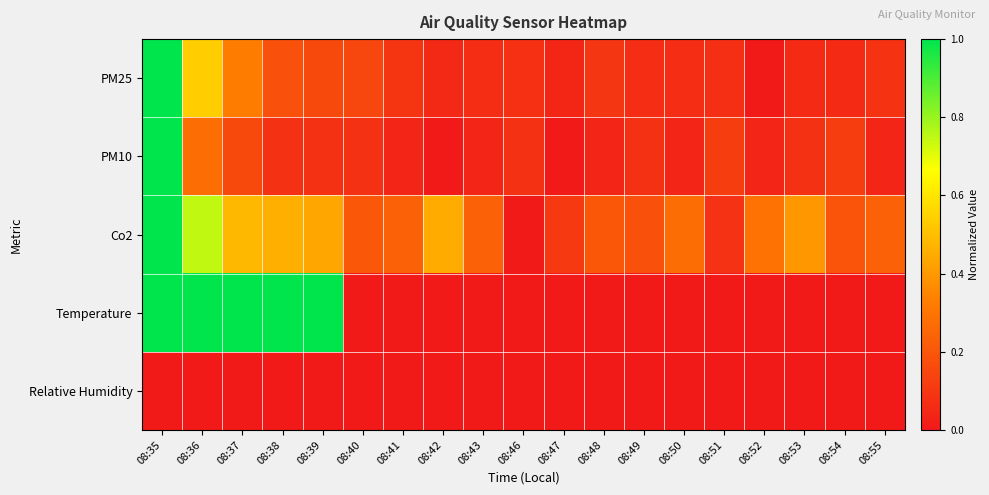

Reading right to left, list all the values displayed in this chart.

PM25: 08:55=0.1	08:54=0.1	08:53=0.1	08:52=0.0	08:51=0.1	08:50=0.1	08:49=0.1	08:48=0.1	08:47=0.0	08:46=0.1	08:43=0.1	08:42=0.1	08:41=0.1	08:40=0.1	08:39=0.2	08:38=0.2	08:37=0.3	08:36=0.5	08:35=1.0
PM10: 08:55=0.0	08:54=0.1	08:53=0.1	08:52=0.0	08:51=0.1	08:50=0.0	08:49=0.1	08:48=0.0	08:47=0.0	08:46=0.1	08:43=0.0	08:42=0.0	08:41=0.0	08:40=0.1	08:39=0.1	08:38=0.1	08:37=0.2	08:36=0.3	08:35=1.0
Co2: 08:55=0.2	08:54=0.2	08:53=0.4	08:52=0.3	08:51=0.1	08:50=0.3	08:49=0.2	08:48=0.2	08:47=0.1	08:46=0.0	08:43=0.2	08:42=0.4	08:41=0.2	08:40=0.2	08:39=0.4	08:38=0.5	08:37=0.5	08:36=0.7	08:35=1.0
Temperature: 08:55=0.0	08:54=0.0	08:53=0.0	08:52=0.0	08:51=0.0	08:50=0.0	08:49=0.0	08:48=0.0	08:47=0.0	08:46=0.0	08:43=0.0	08:42=0.0	08:41=0.0	08:40=0.0	08:39=1.0	08:38=1.0	08:37=1.0	08:36=1.0	08:35=1.0
Relative Humidity: 08:55=0.0	08:54=0.0	08:53=0.0	08:52=0.0	08:51=0.0	08:50=0.0	08:49=0.0	08:48=0.0	08:47=0.0	08:46=0.0	08:43=0.0	08:42=0.0	08:41=0.0	08:40=0.0	08:39=0.0	08:38=0.0	08:37=0.0	08:36=0.0	08:35=0.0